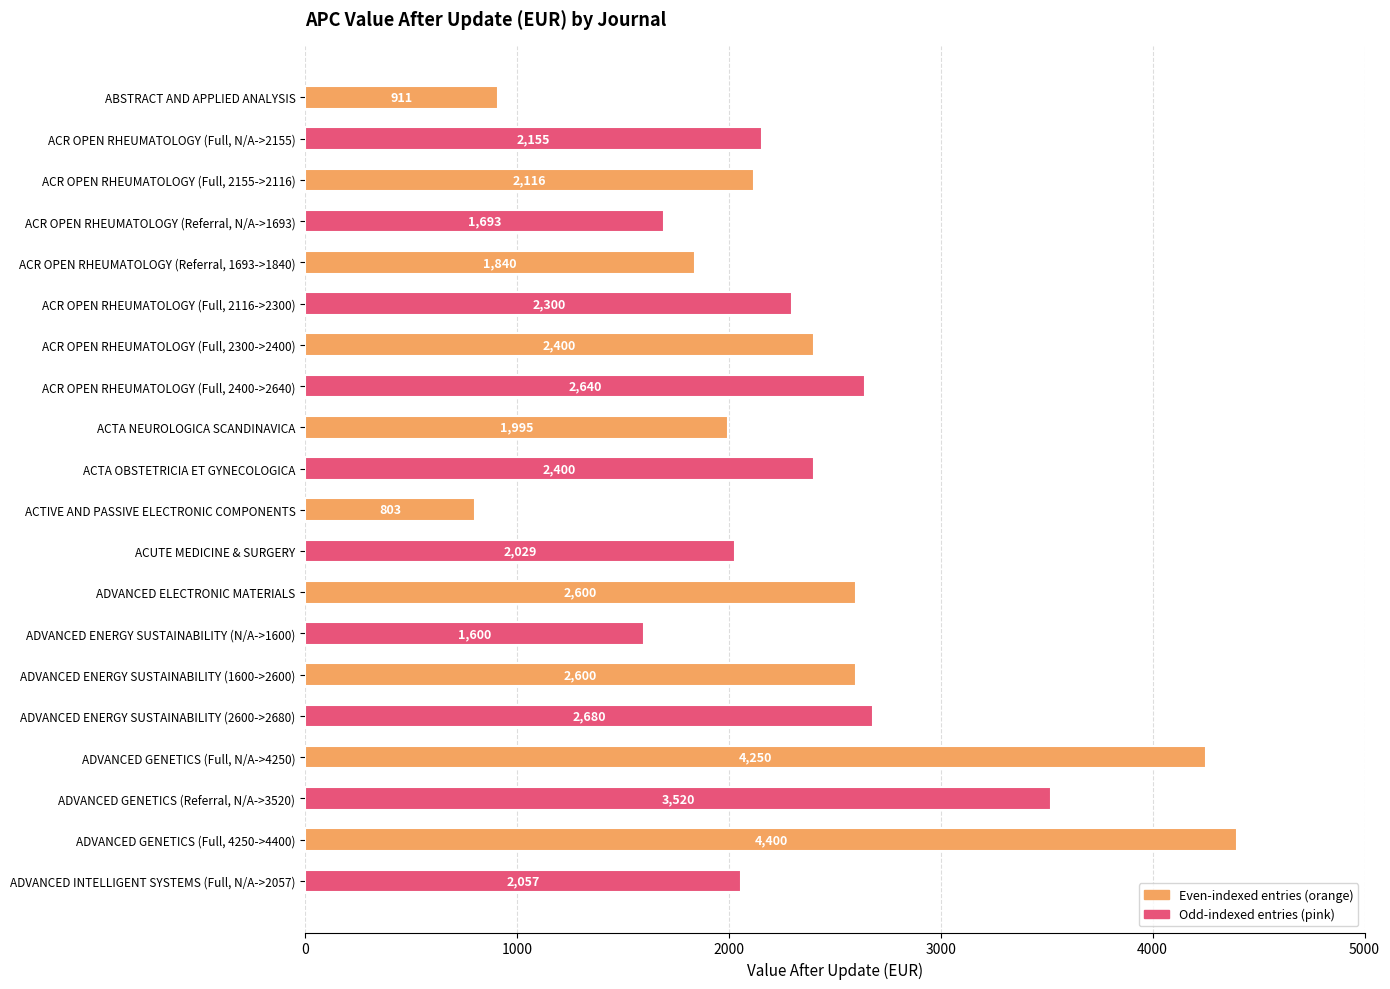

Which has a higher value, ADVANCED ENERGY SUSTAINABILITY (2600->2680) or ACTA OBSTETRICIA ET GYNECOLOGICA?

ADVANCED ENERGY SUSTAINABILITY (2600->2680)